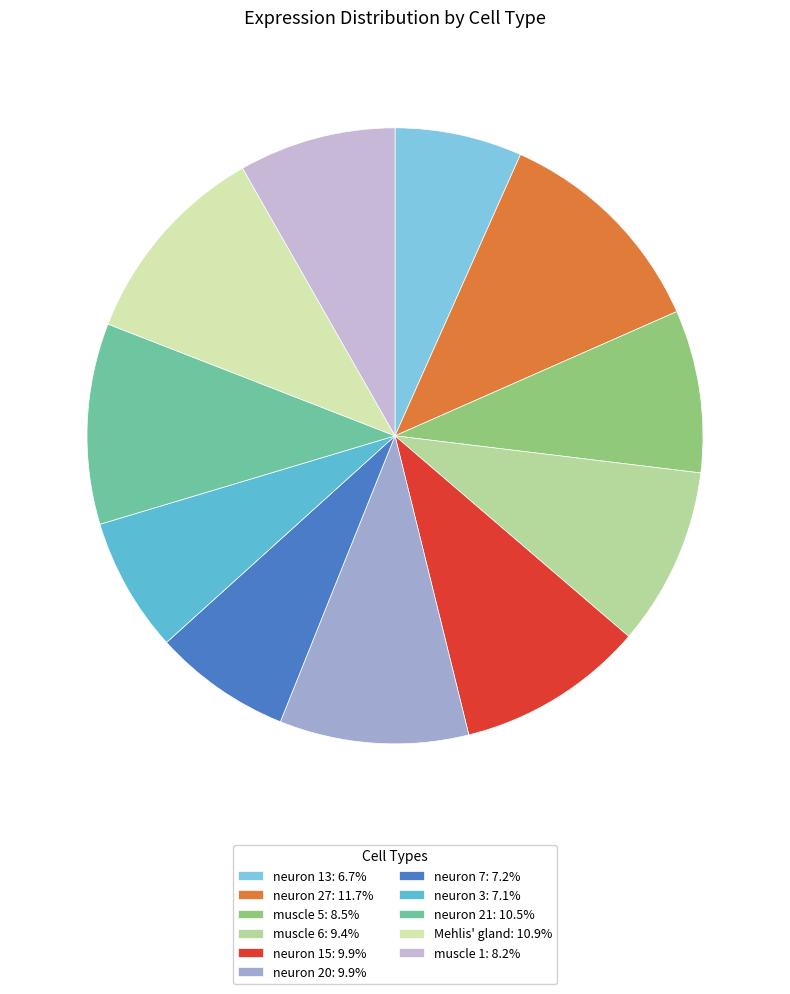

True or false: Mehlis' gland accounts for 11% of the total.

True